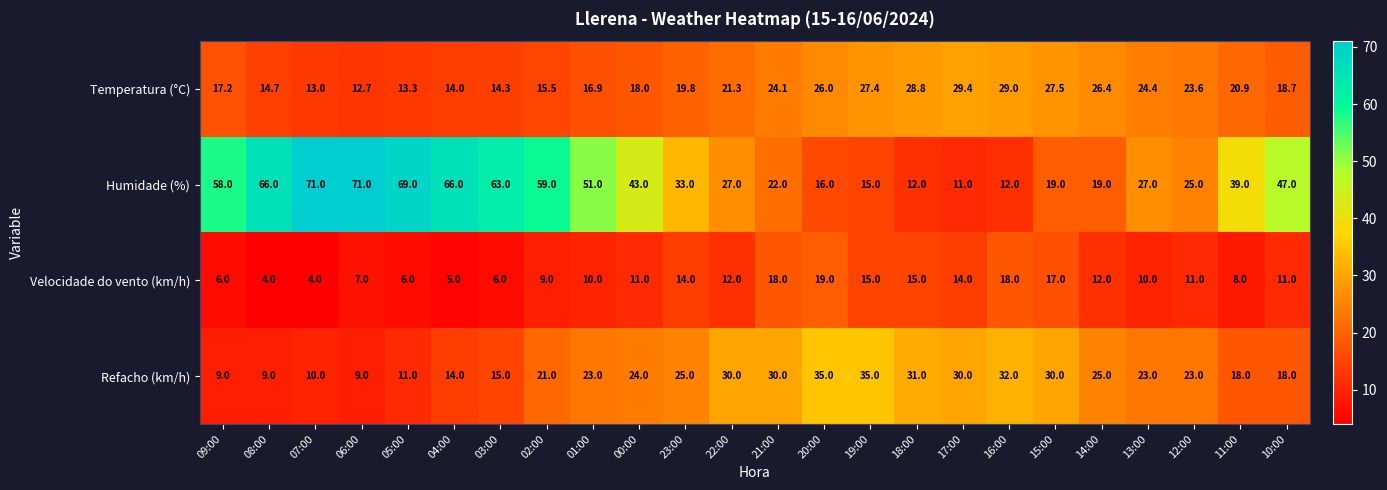

Count the number of data series in this chart.

4